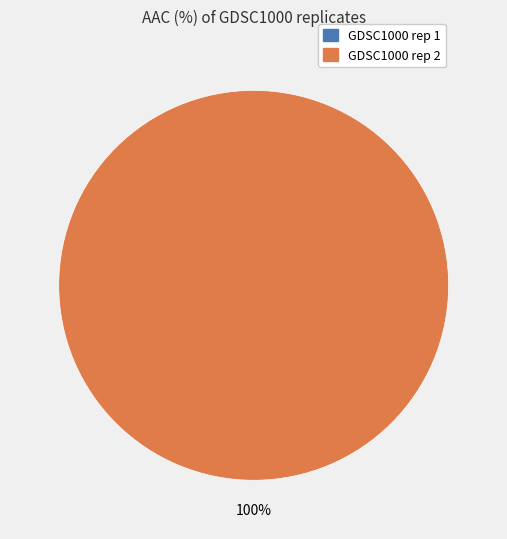

What portion of the pie excludes GDSC1000 rep 1?

100.0%